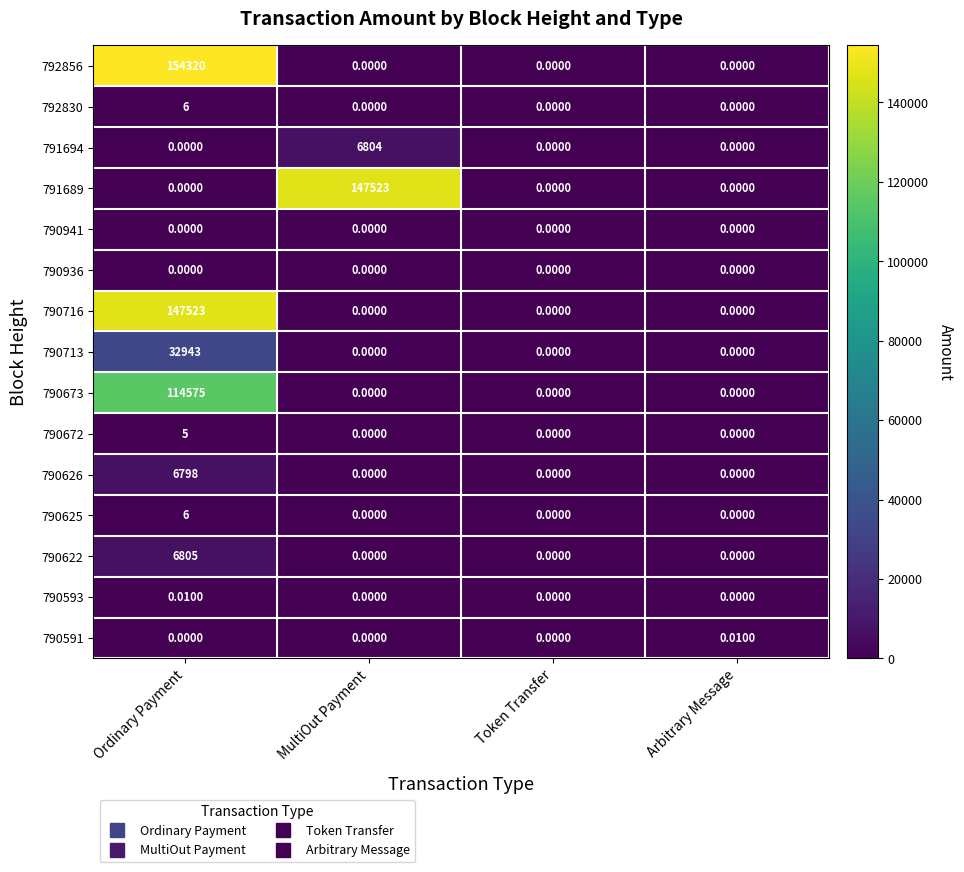

Which category has the highest value in the 791694 series?

MultiOut Payment